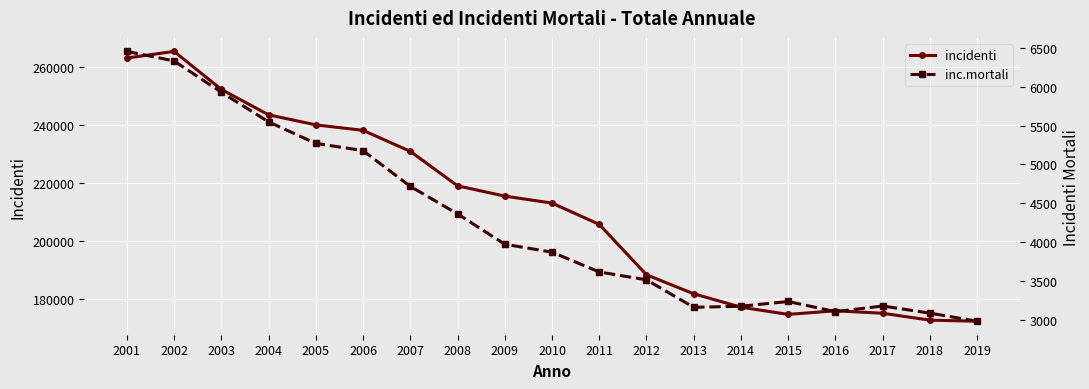

Rank the categories by incidenti value from lowest to highest.

2019, 2018, 2015, 2017, 2016, 2014, 2013, 2012, 2011, 2010, 2009, 2008, 2007, 2006, 2005, 2004, 2003, 2001, 2002